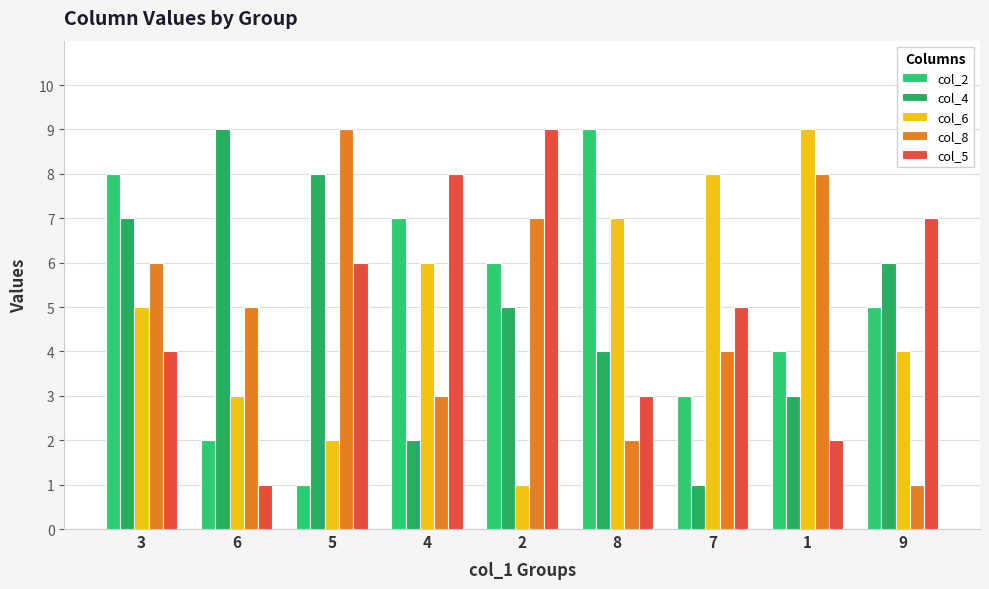

Does the chart contain any negative values?

No